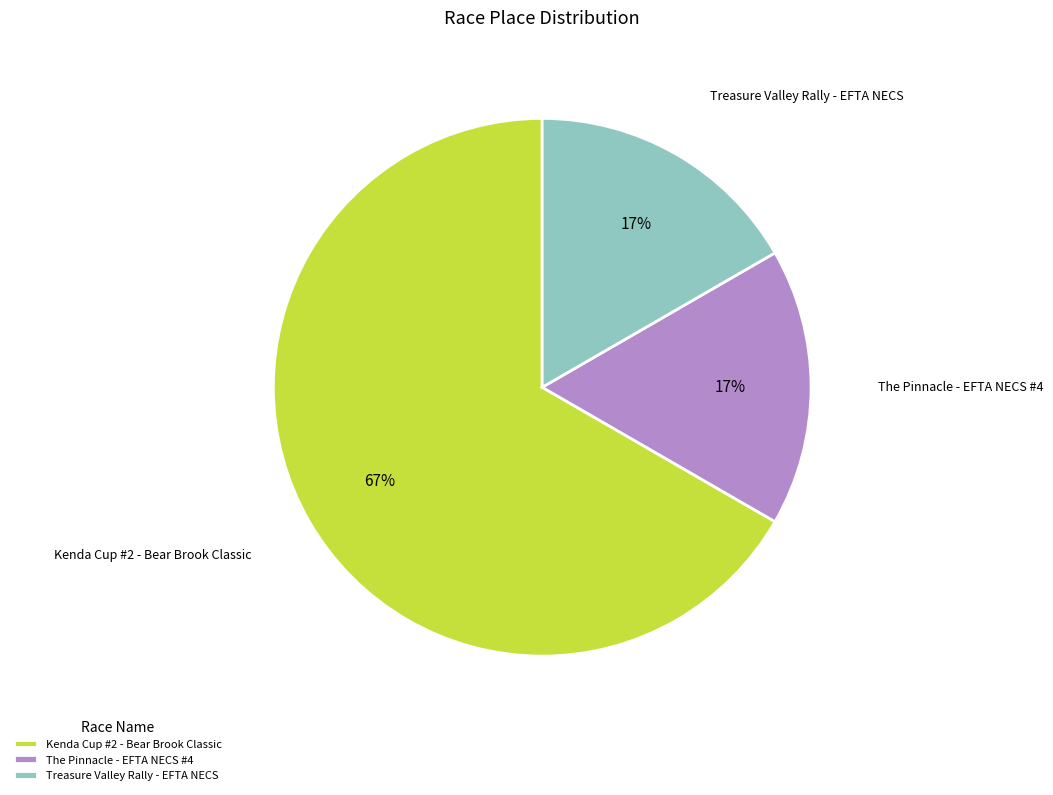

Is Kenda Cup #2 - Bear Brook Classic the majority of the pie?

Yes